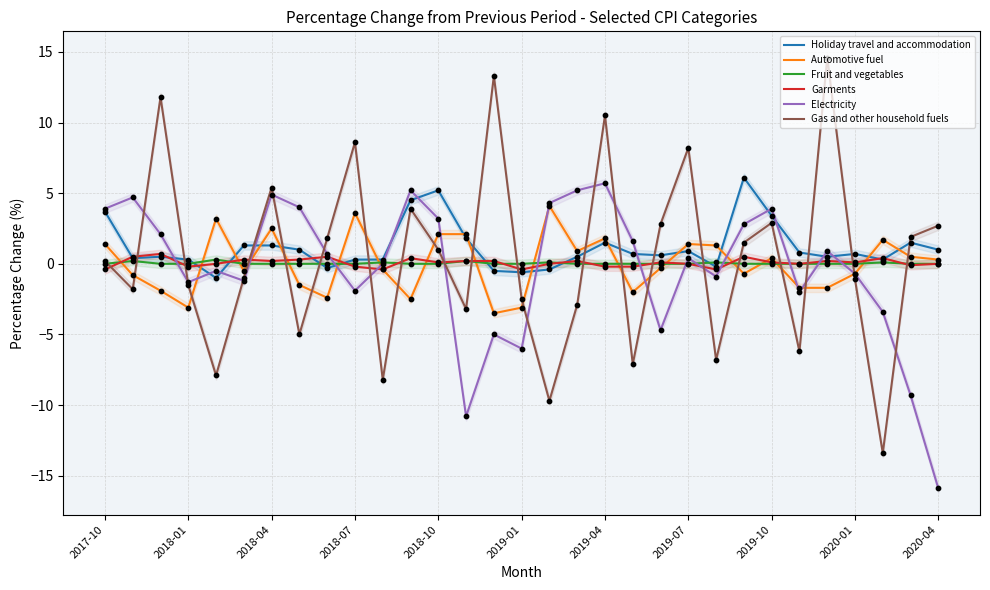

Which series contains the lowest Y value?

Electricity